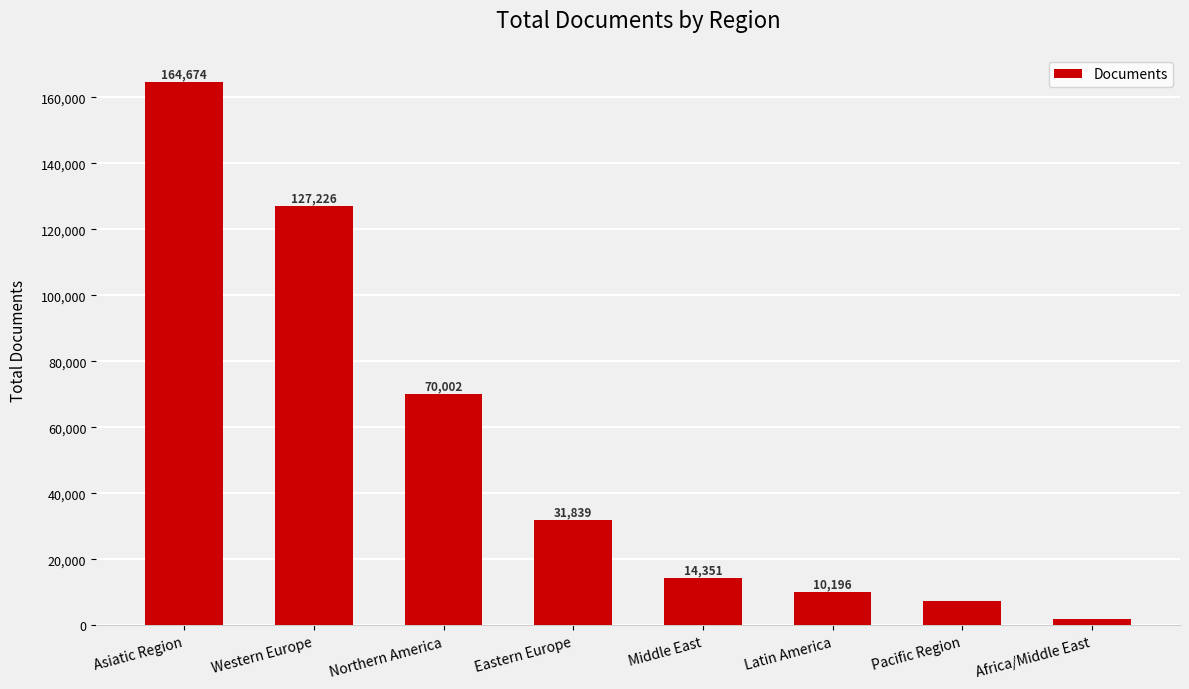

Read the value at Asiatic Region.

164674